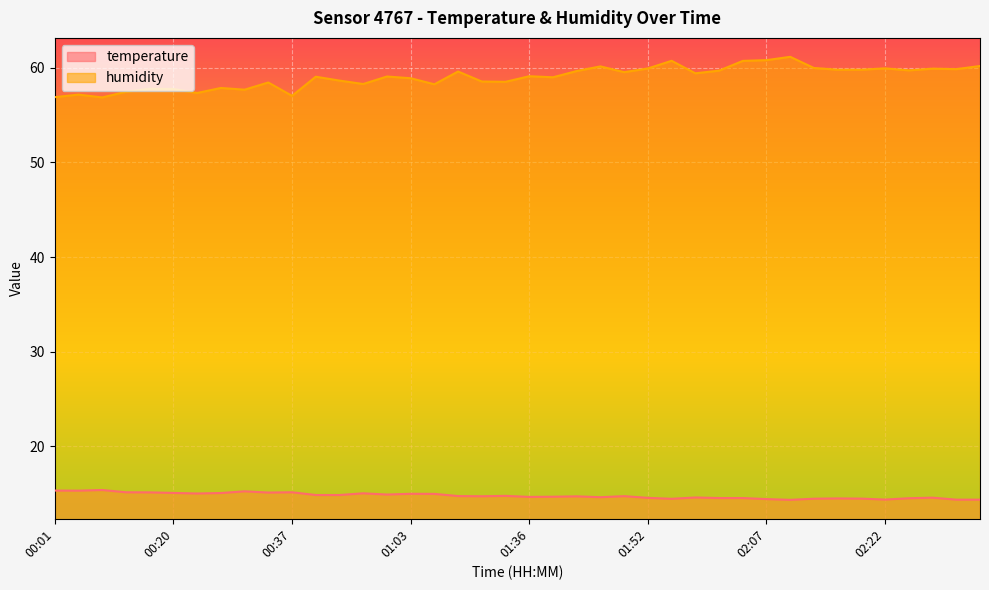

What is the value of the temperature point at the 27th from the left?

14.5